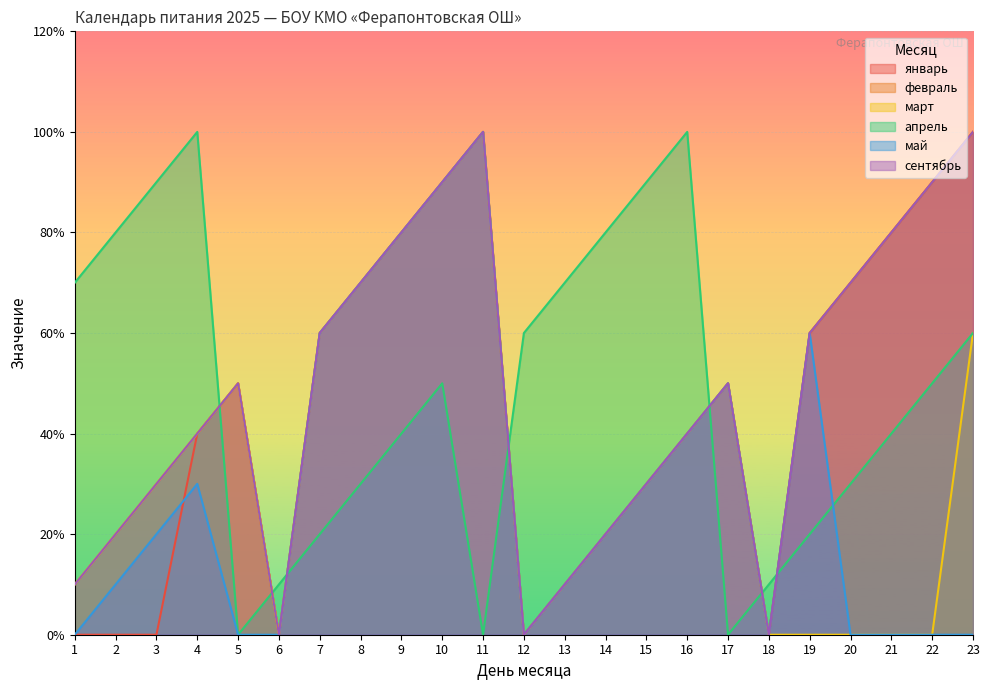

At which label does январь first exceed 5?

7